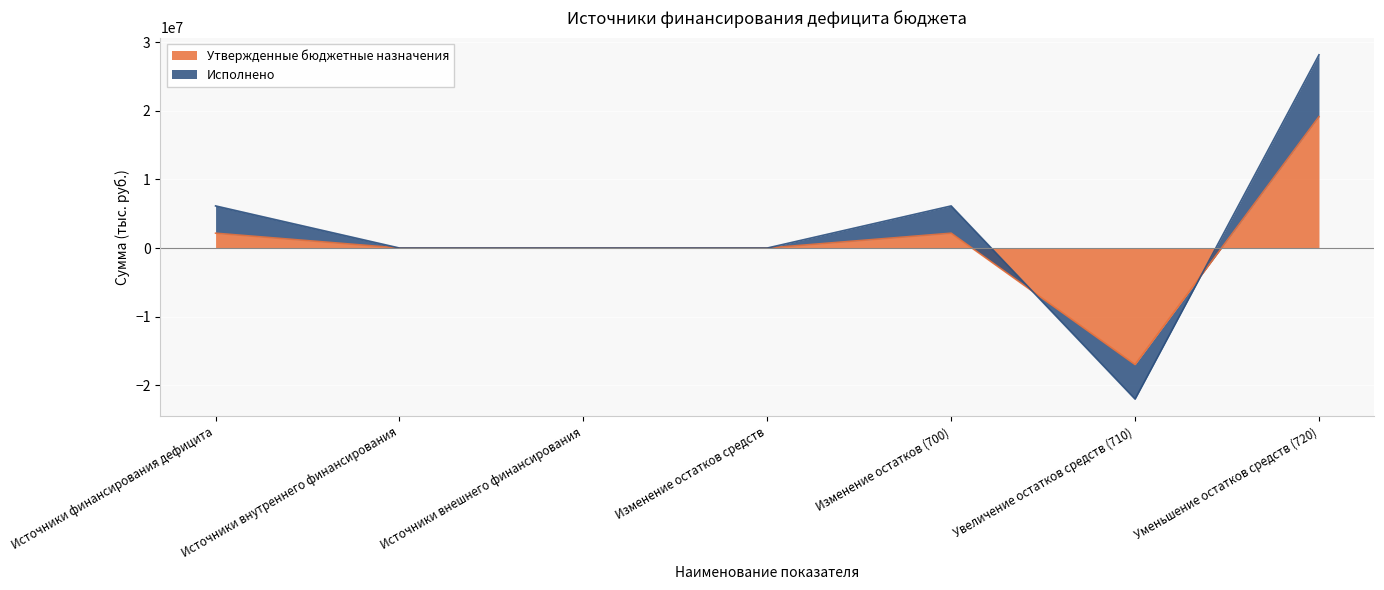

The value at Источники внутреннего финансирования is 13306885.3. True or false?

False